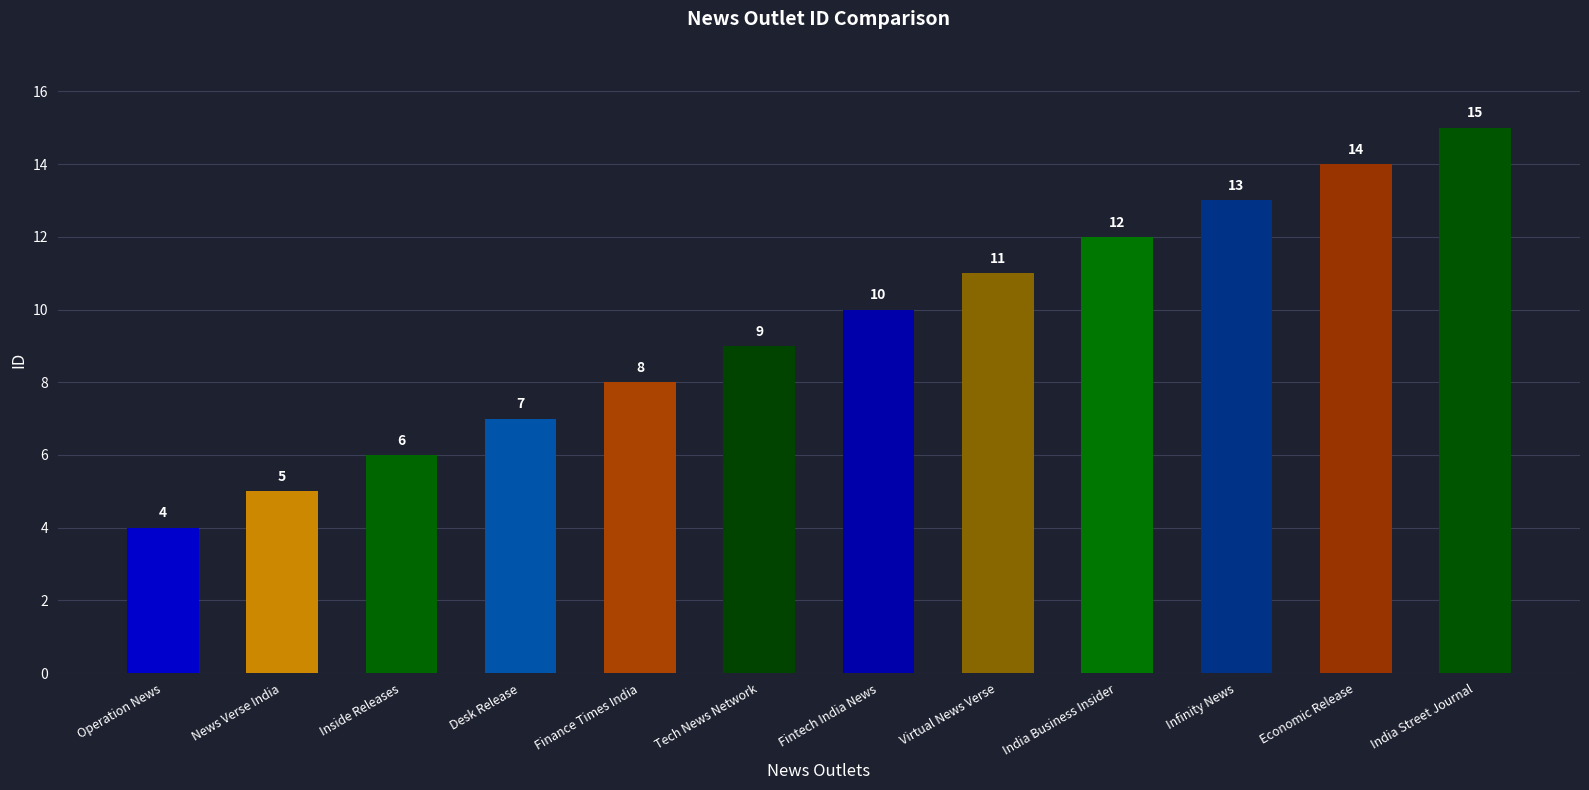

List the labels in order of value, smallest first.

Operation News, News Verse India, Inside Releases, Desk Release, Finance Times India, Tech News Network, Fintech India News, Virtual News Verse, India Business Insider, Infinity News, Economic Release, India Street Journal